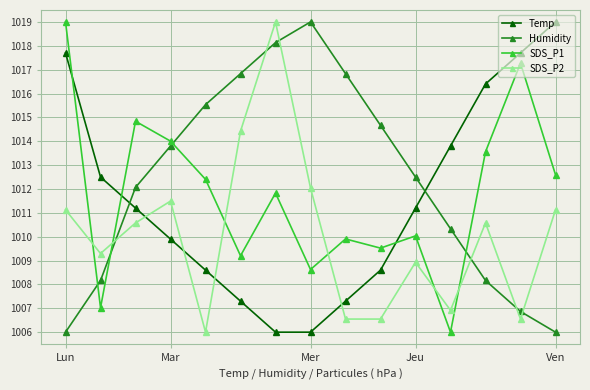

True or false: Humidity and Temp intersect in this chart.

True